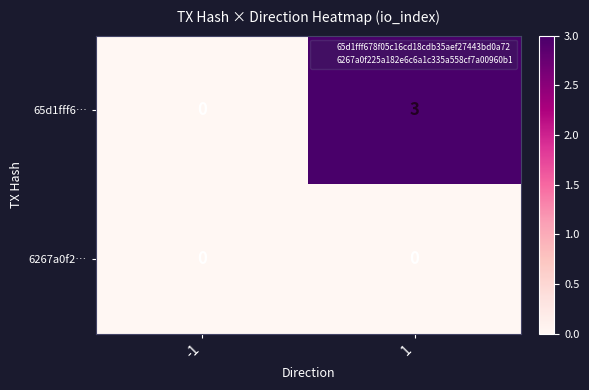

List the labels in order of 65d1fff6… value, smallest first.

-1, 1